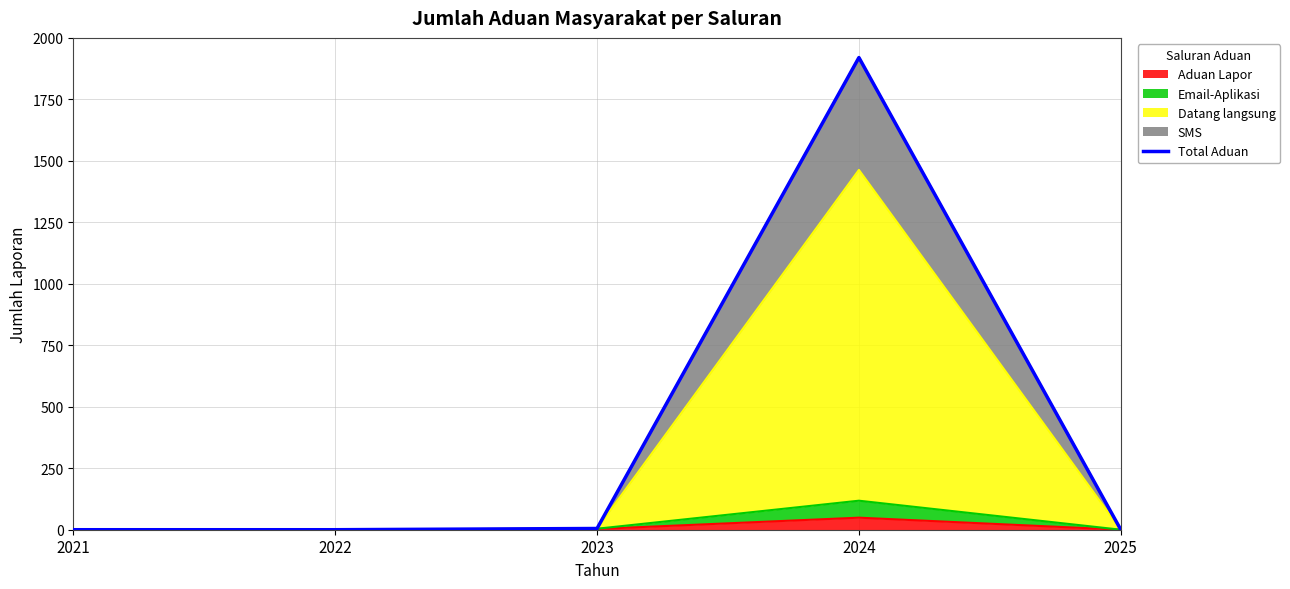

True or false: the data shows 587 at 2024.

False